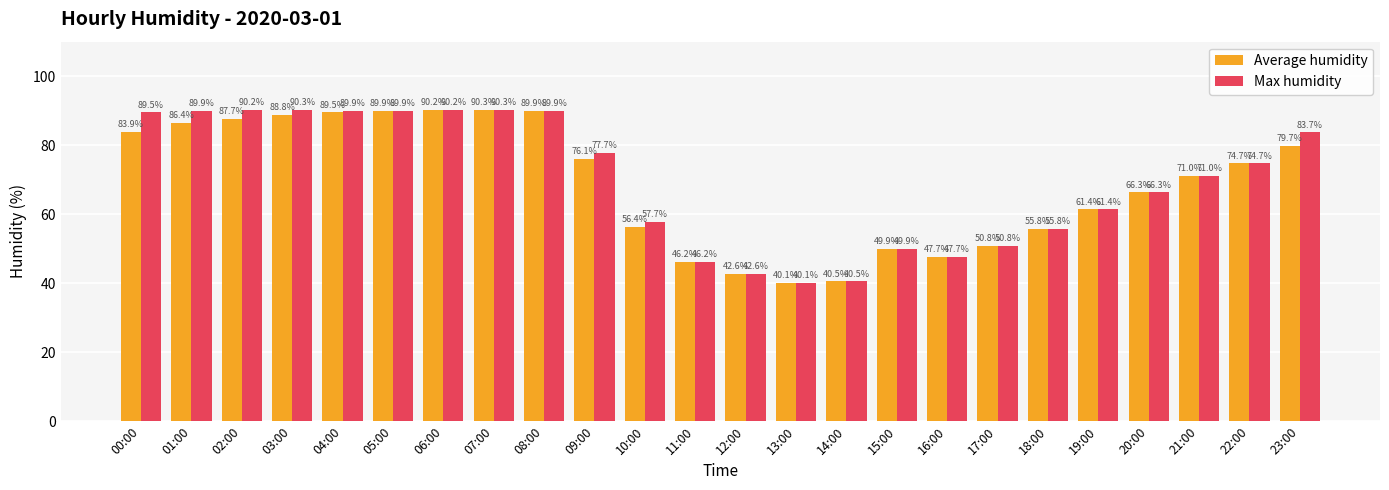

At which label does Average humidity first exceed 74?

00:00